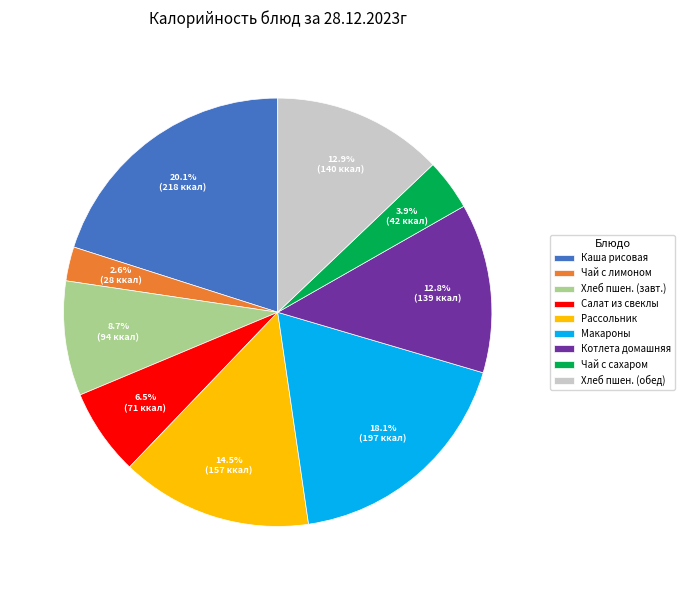

Do Салат из свеклы and Чай с сахаром together represent more than half of the pie?

No